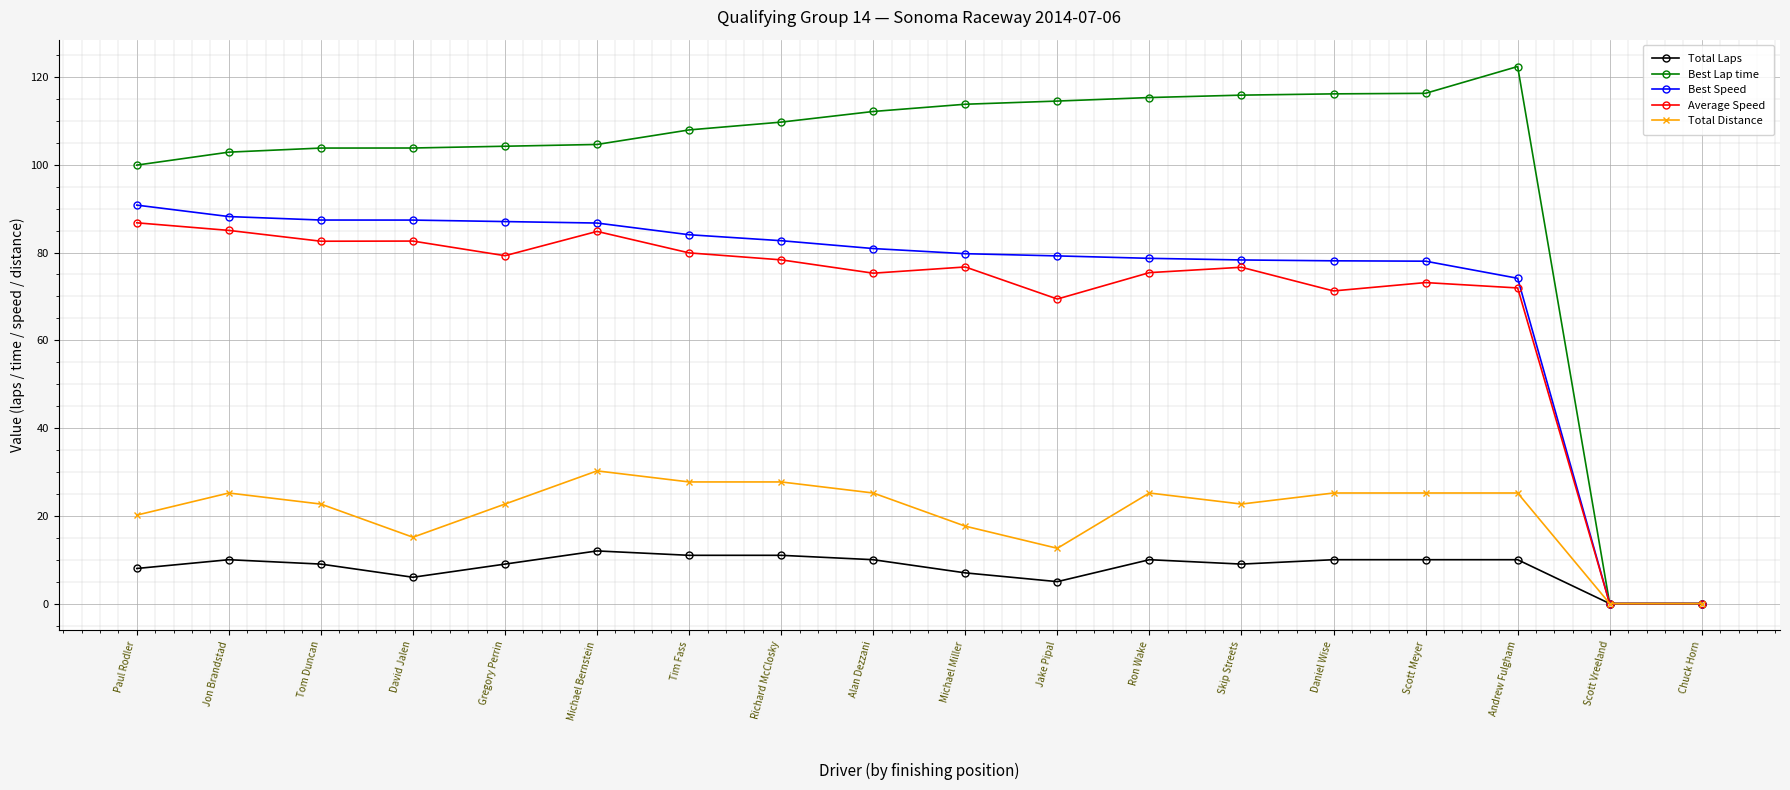

Which label corresponds to the largest value in the chart?

Andrew Fulgham